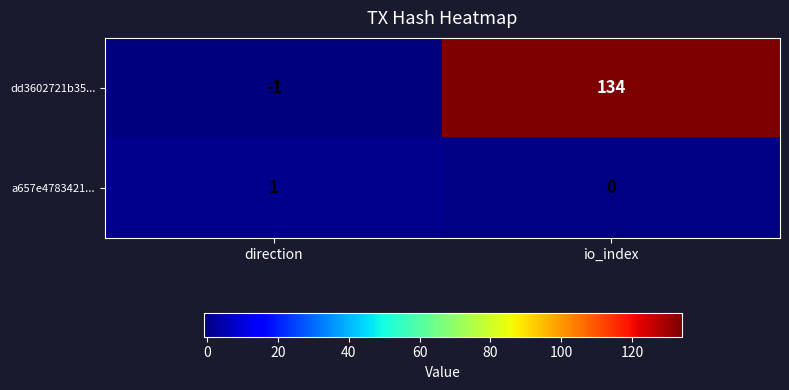

Which series has the widest spread of values?

dd3602721b35...